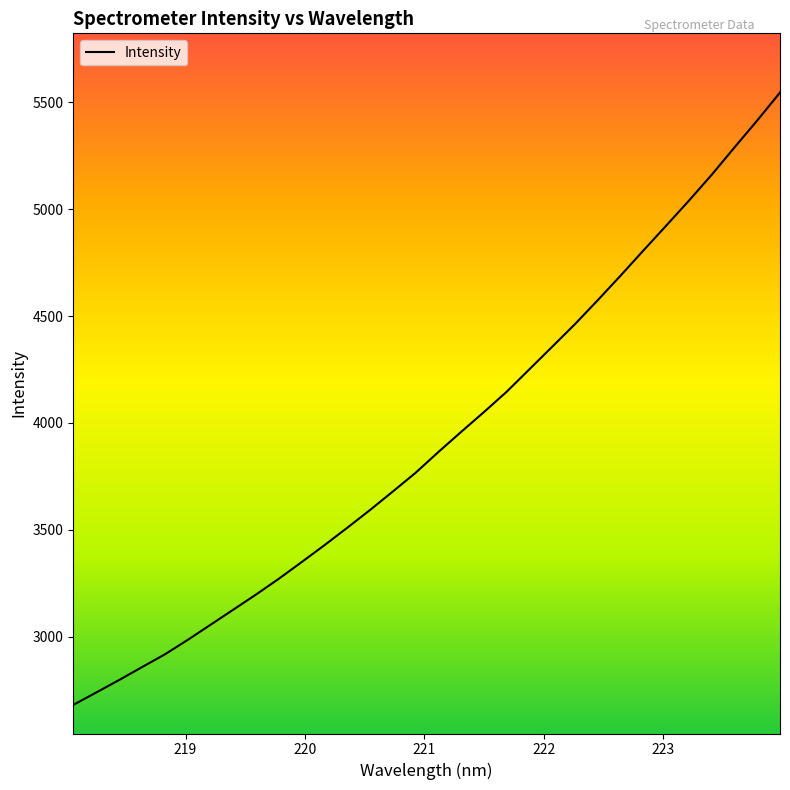

What is the smallest value displayed?

2680.2